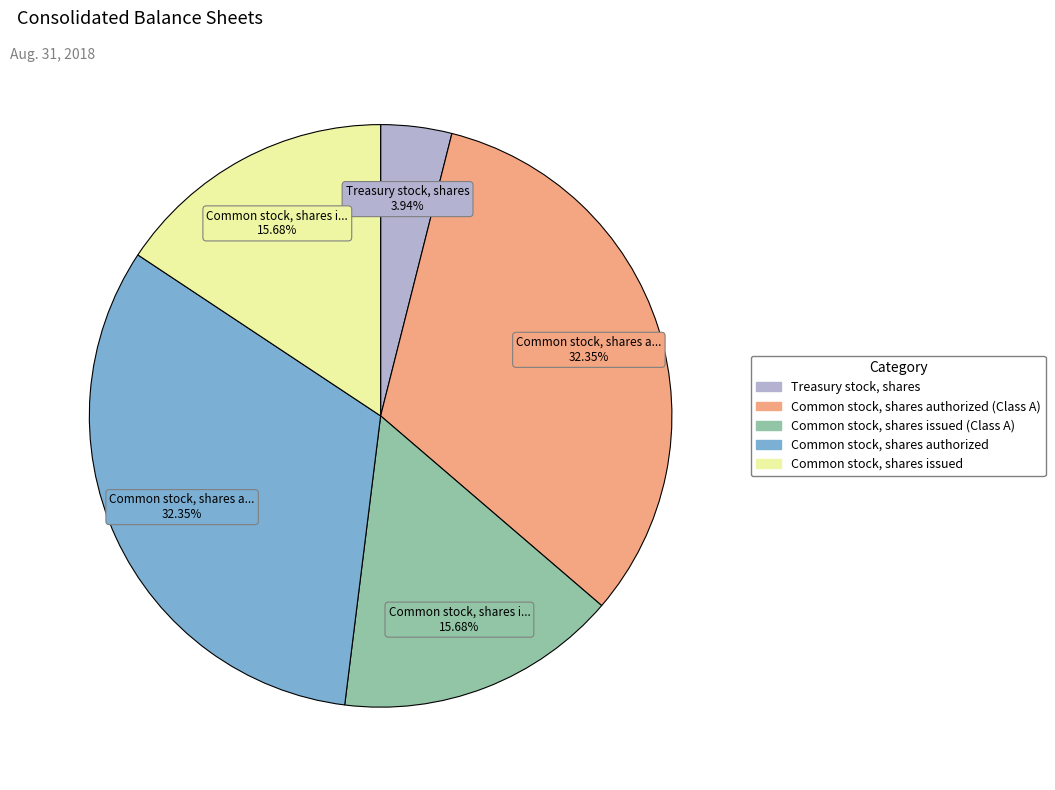

How many segments does this pie chart have?

5